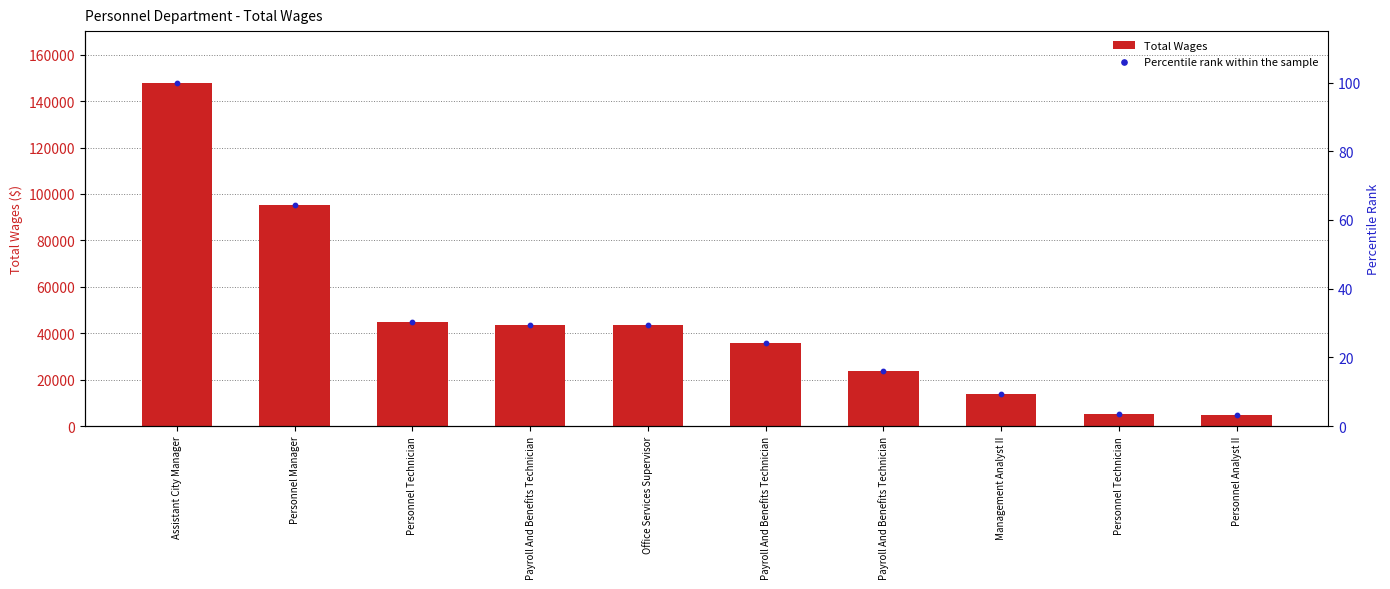

At how many categories does at least one series exceed 37711?

5